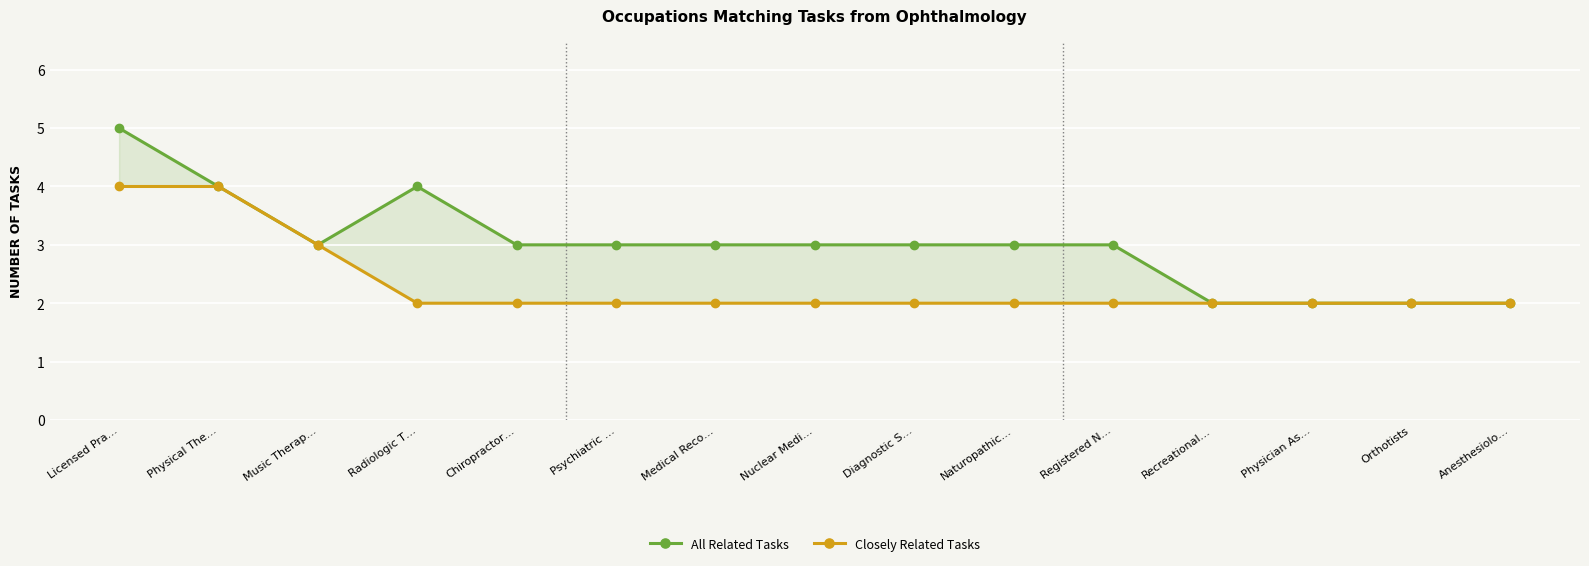

At which category does All Related Tasks reach its first local peak?

Radiologic T…